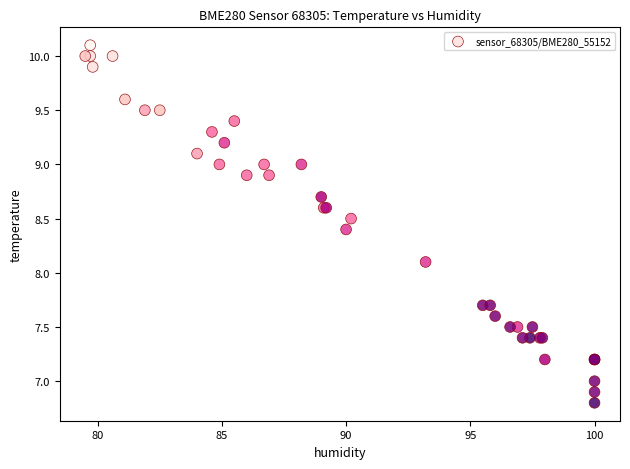

What Y value in the scatter plot is closest to 8?

8.1